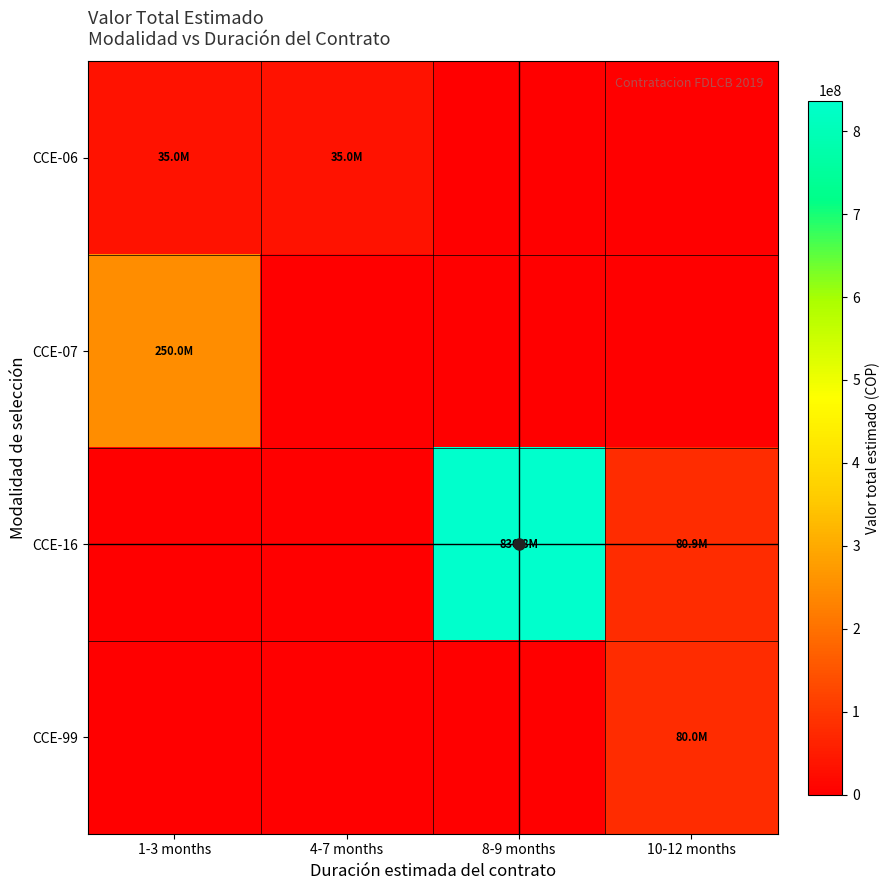

Rank the series at 10-12 months from highest to lowest value.

CCE-16, CCE-99, CCE-06, CCE-07